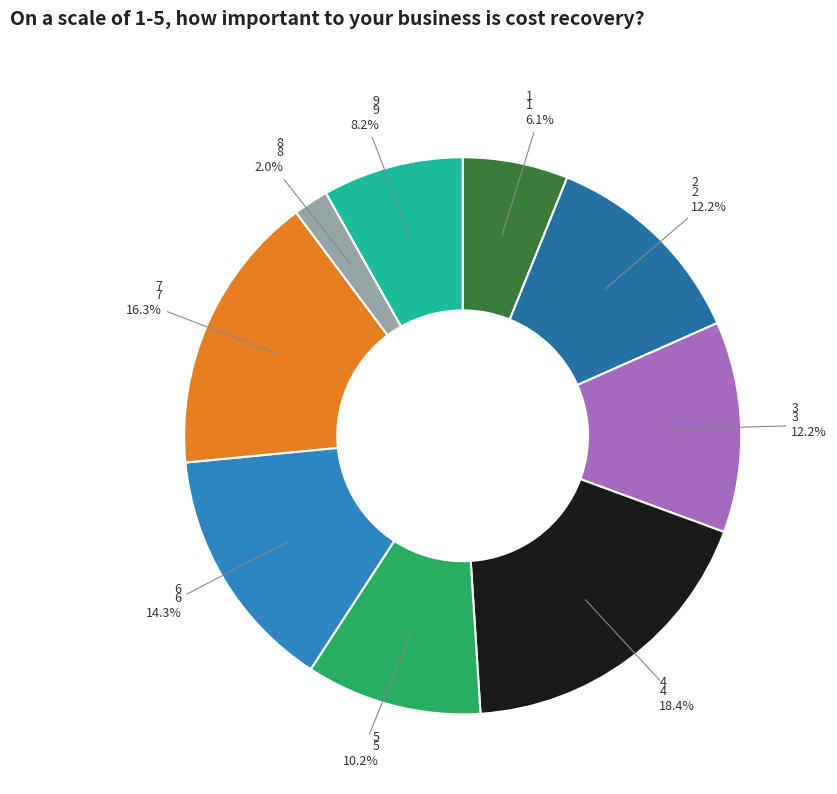

The 7 slice represents 3% of the pie. True or false?

False